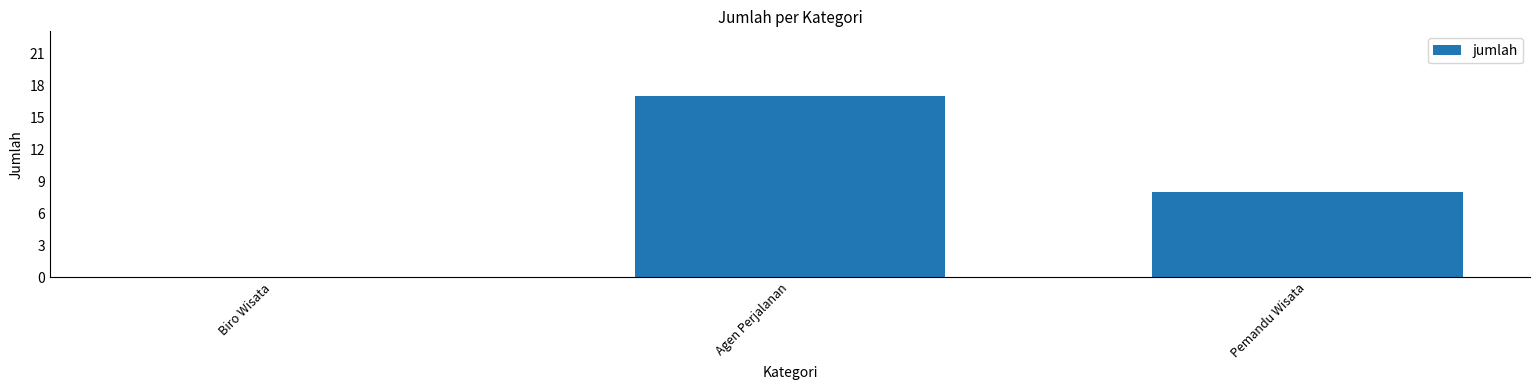

Reading left to right, extract all data points from this chart.

Biro Wisata=0	Agen Perjalanan=17	Pemandu Wisata=8